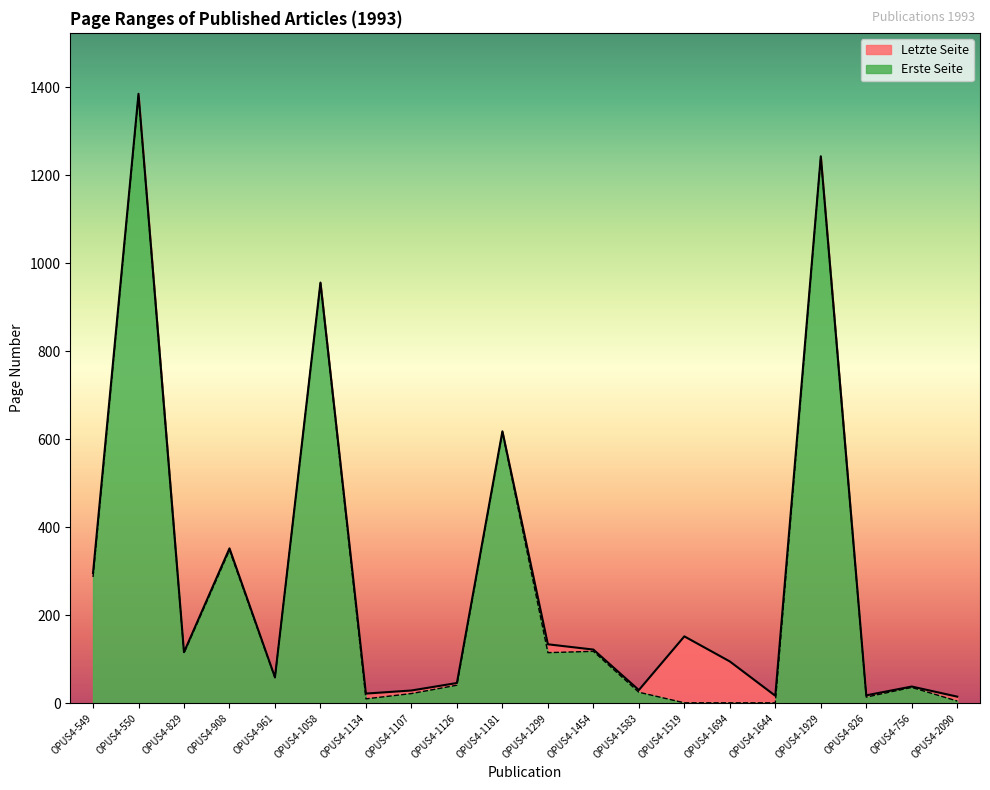

What is the maximum value shown in the chart?

1385